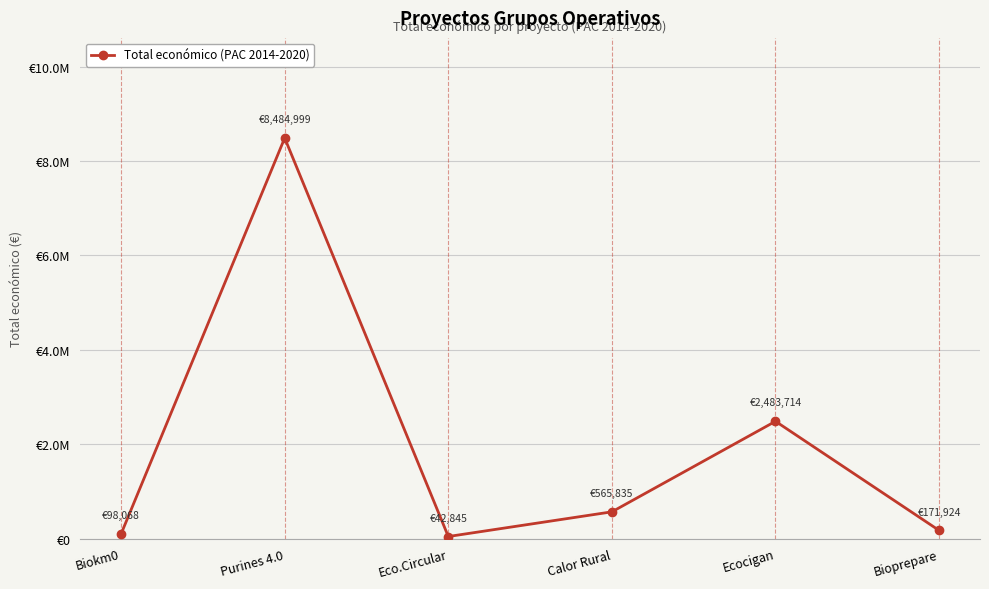

What is the label of the 1st point from the right?

Bioprepare